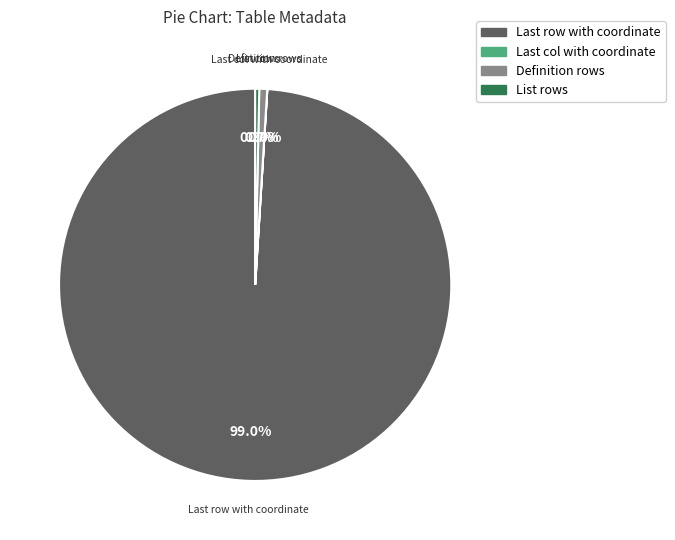

To the nearest percent, what is the difference between the largest and smallest slice percentages?

99%